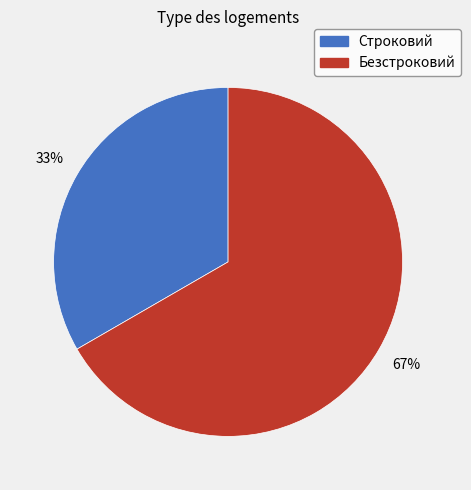

Is the sum of Строковий and Безстроковий greater than half?

Yes